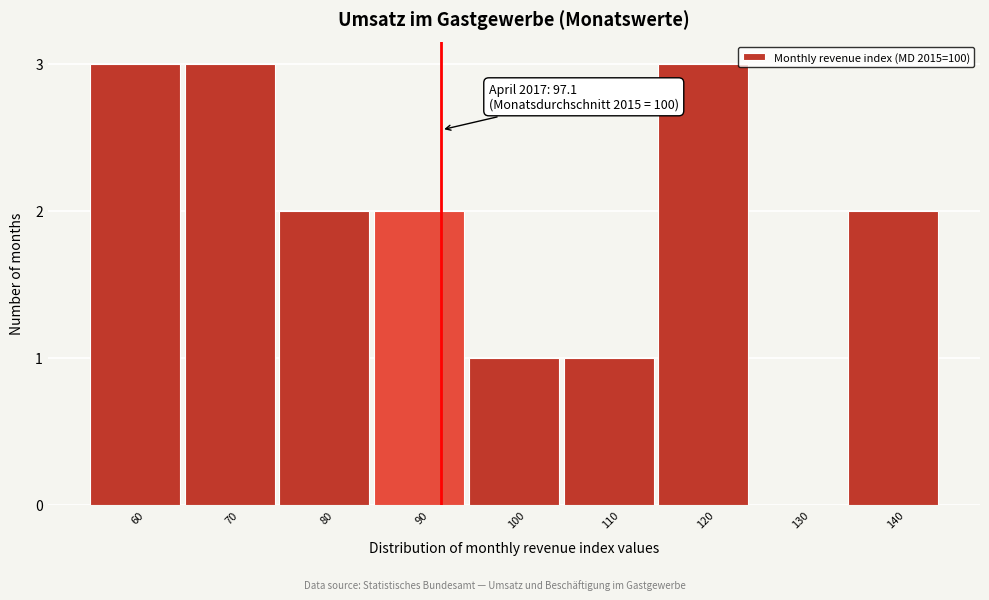

Reading right to left, what are all the values shown in this chart?

140=2	130=0	120=3	110=1	100=1	90=2	80=2	70=3	60=3